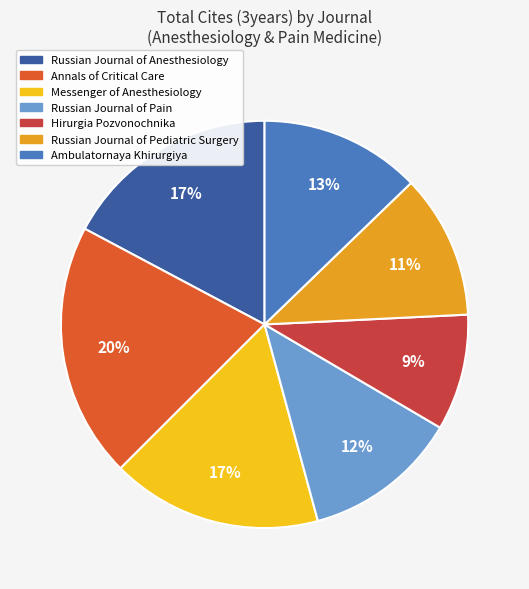

What percentage is the Messenger of Anesthesiology slice, to the nearest percent?

17%